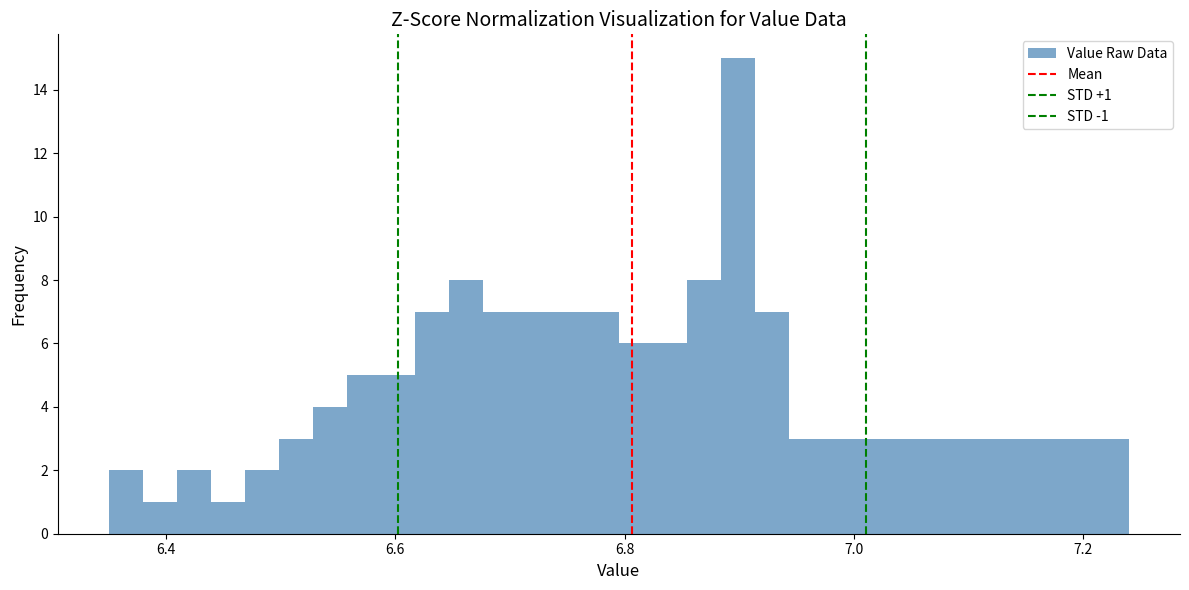

Read against the x-axis, roughly where is the centre of the tallest bar?

6.90